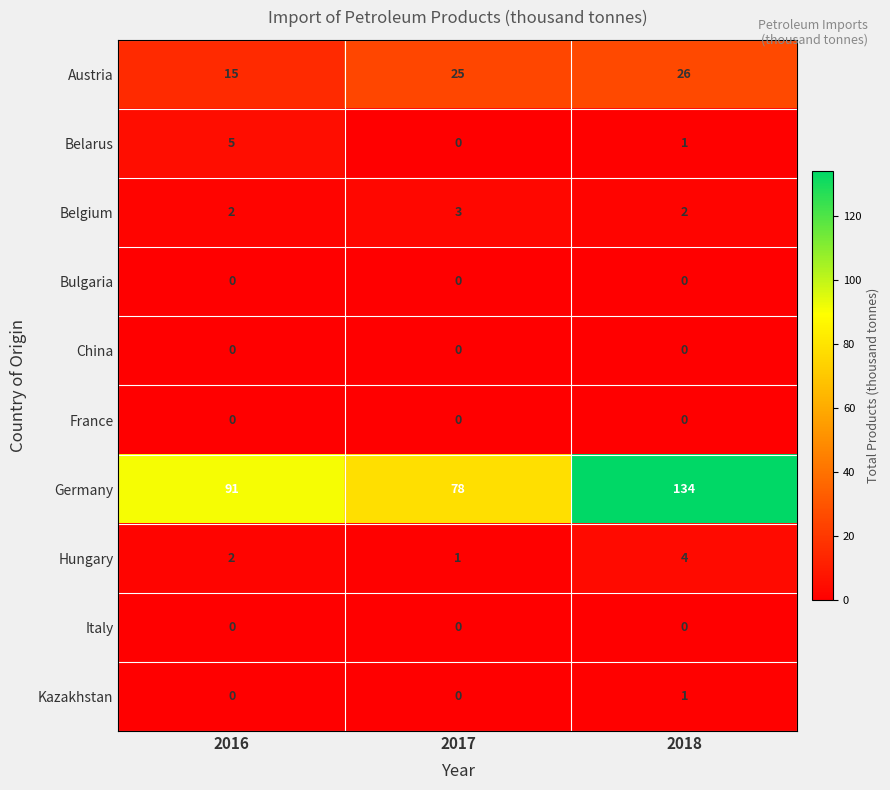

How many data points does each series have?

3